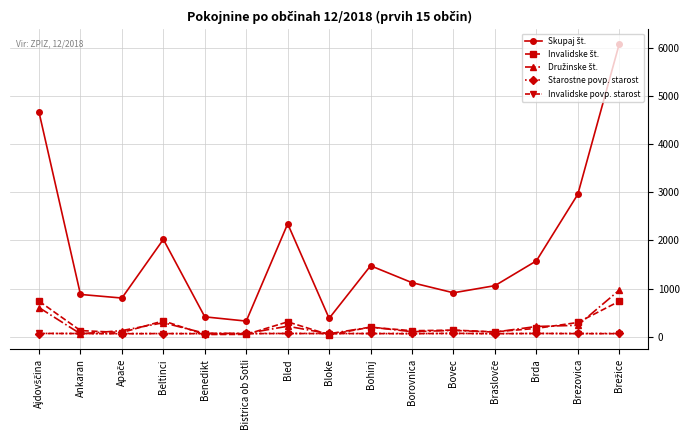

True or false: Invalidske povp. starost has more than 0 interior local peaks.

True